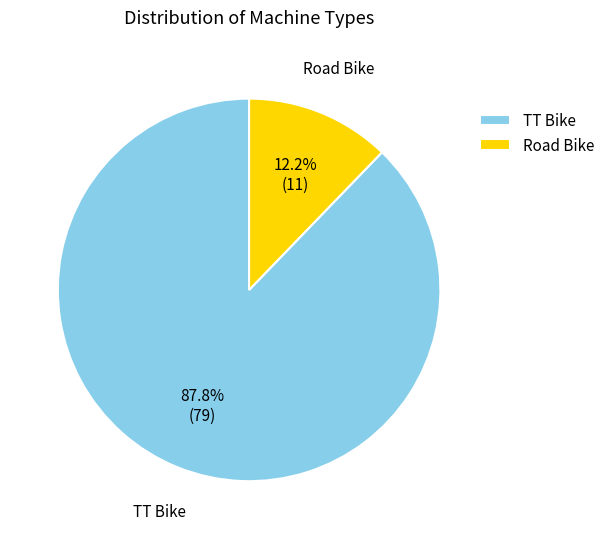

Combined, what portion of the pie is TT Bike and Road Bike?

100.0%